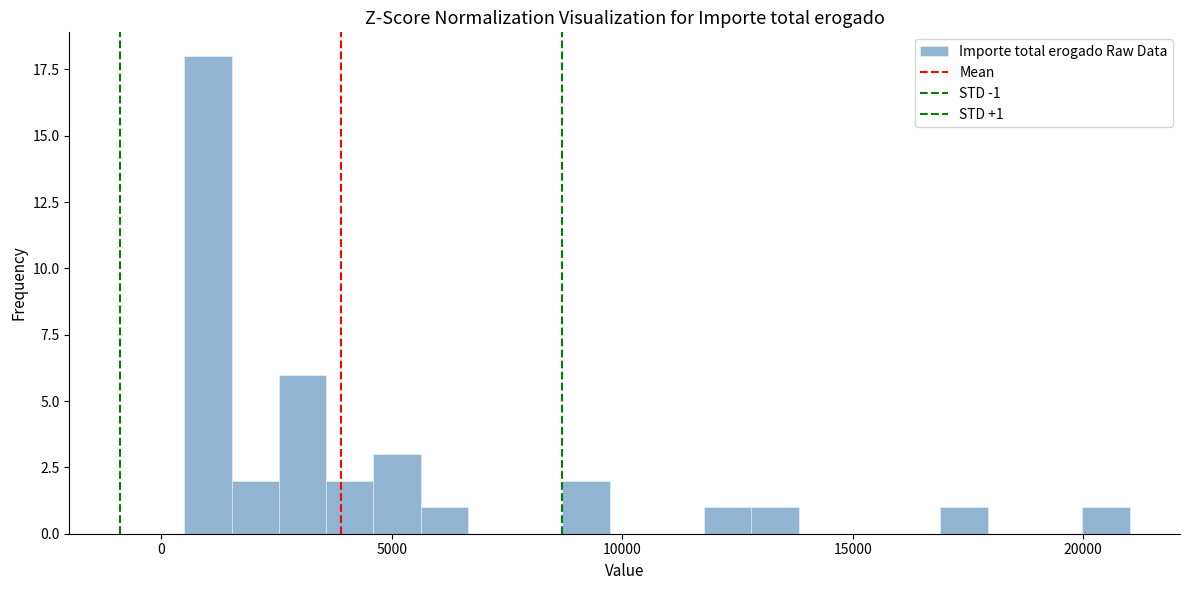

Read against the x-axis, roughly where is the centre of the tallest bar?

1000